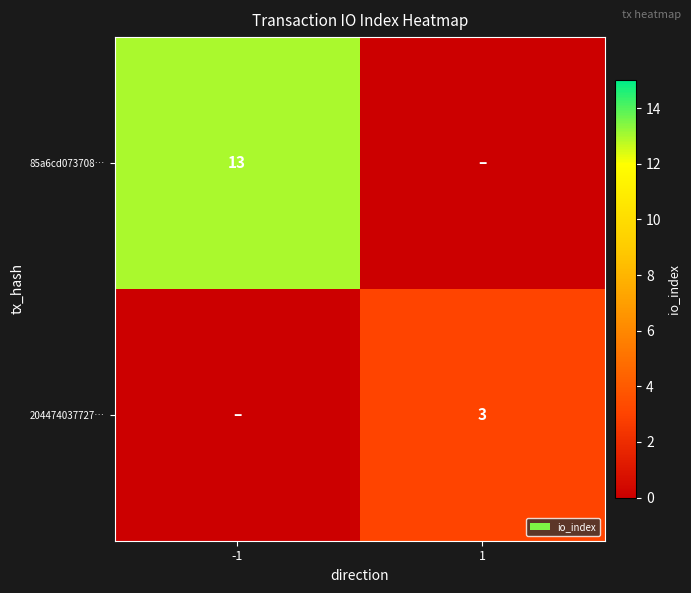

At which category is the sum across all series the highest?

-1